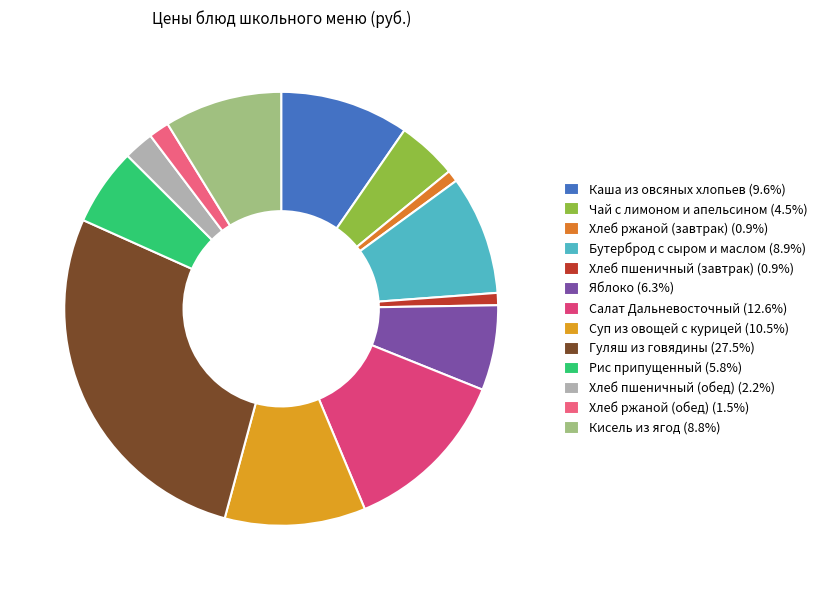

To the nearest percent, what is the average slice percentage?

8%